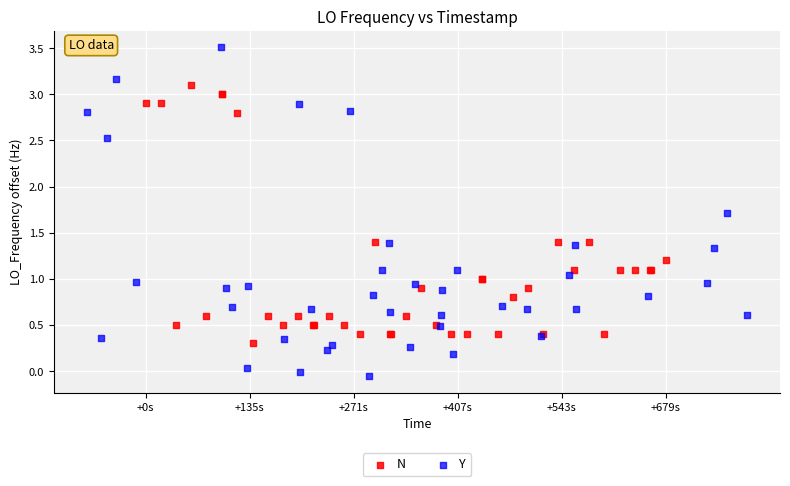

Which series contains the lowest Y value?

Y